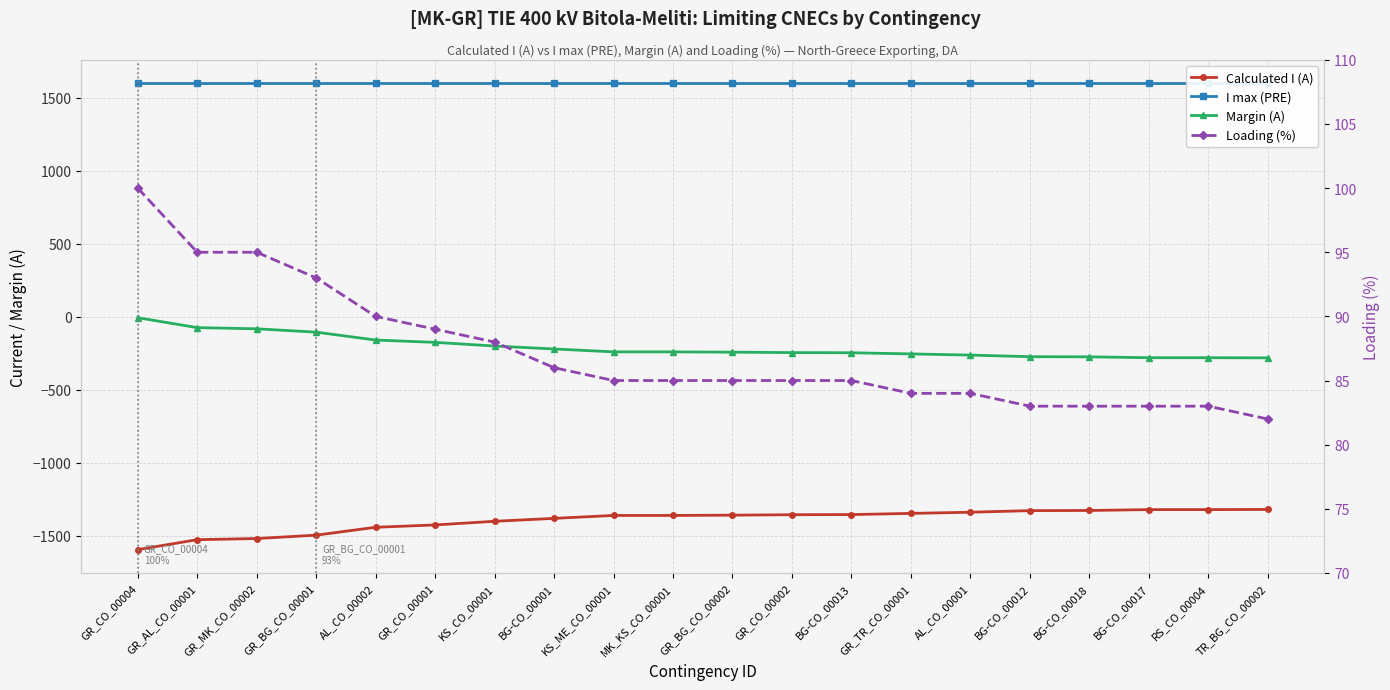

Reading left to right, what are all the values shown in this chart?

Calculated I (A): -1594	-1526	-1518	-1495	-1441	-1425	-1400	-1380	-1360	-1360	-1358	-1355	-1354	-1346	-1338	-1327	-1326	-1320	-1320	-1319
I max (PRE): 1600	1600	1600	1600	1600	1600	1600	1600	1600	1600	1600	1600	1600	1600	1600	1600	1600	1600	1600	1600
Margin (A): -6	-74	-82	-105	-159	-175	-200	-220	-240	-240	-242	-245	-246	-254	-262	-273	-274	-280	-280	-281
Loading (%): 100	95	95	93	90	89	88	86	85	85	85	85	85	84	84	83	83	83	83	82